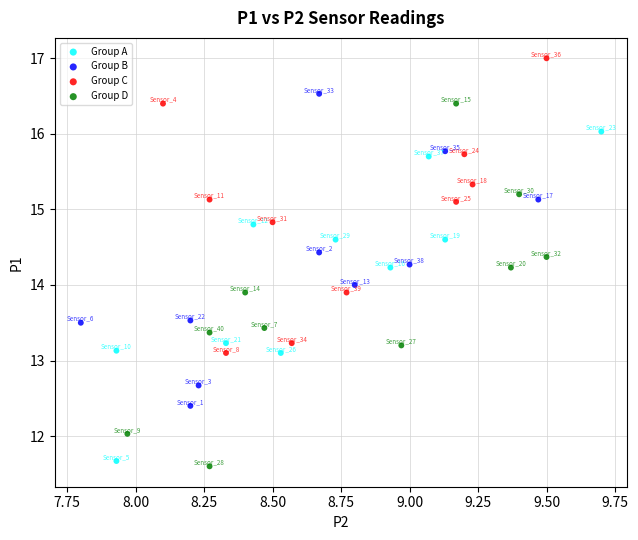

Which series reaches the maximum Y coordinate?

Group C